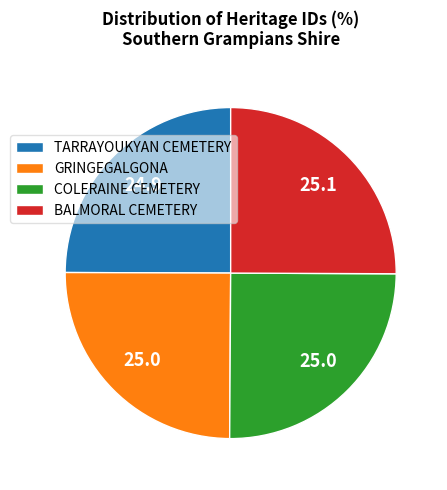

What is the ratio of the value at TARRAYOUKYAN CEMETERY to the value at BALMORAL CEMETERY?

1.0